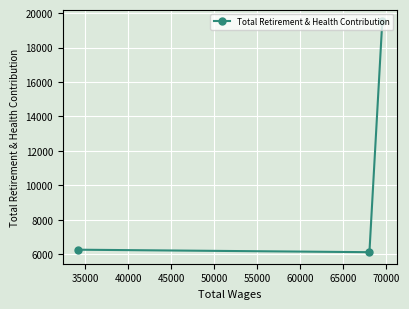

What is the sum of all values?

31914